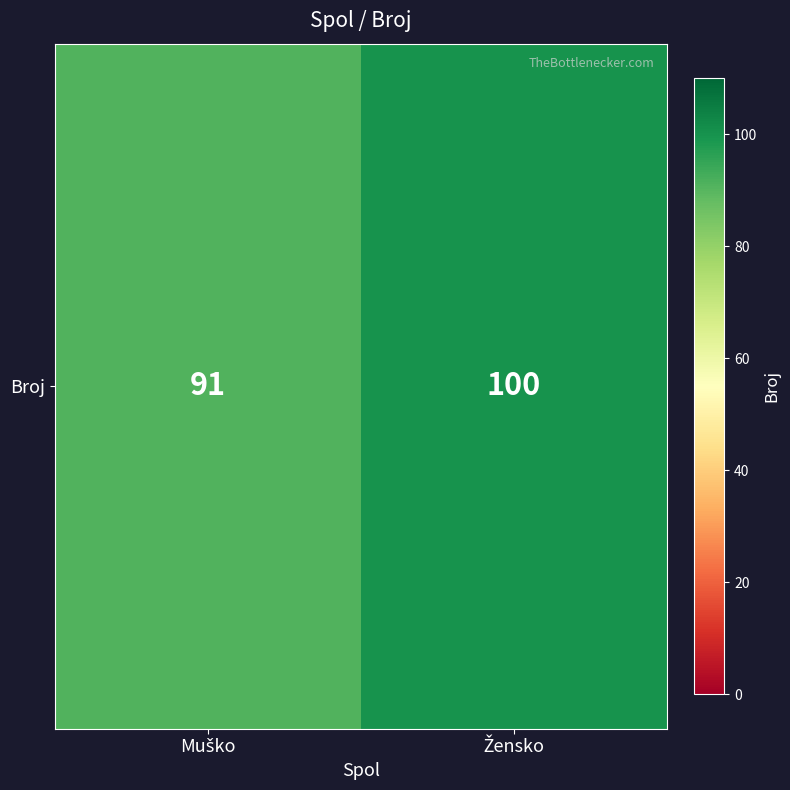

Which label corresponds to the largest value in the chart?

Žensko